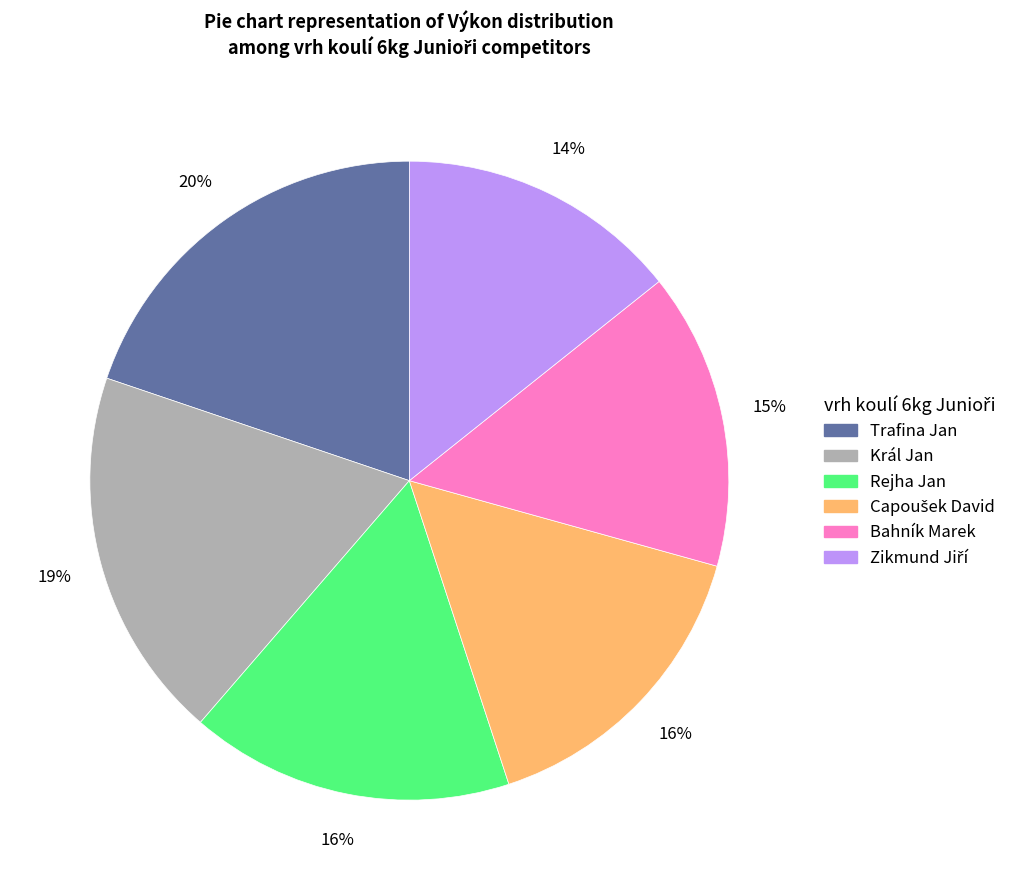

How many slices are in this pie chart?

6